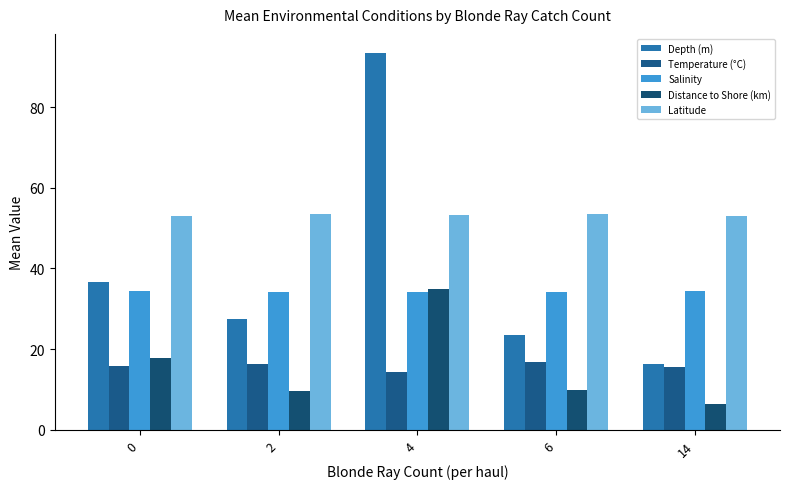

At 0, list the series in order from largest to smallest.

Latitude, Depth (m), Salinity, Distance to Shore (km), Temperature (°C)